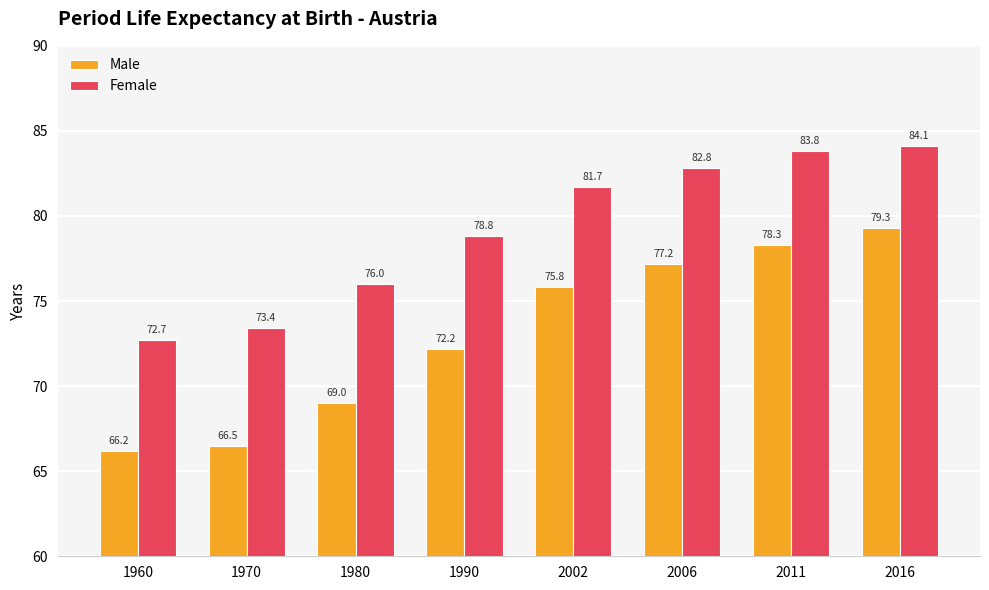

Reading left to right, list all the values displayed in this chart.

Male: 1960=66.2	1970=66.5	1980=69.0	1990=72.2	2002=75.8	2006=77.2	2011=78.3	2016=79.3
Female: 1960=72.7	1970=73.4	1980=76.0	1990=78.8	2002=81.7	2006=82.8	2011=83.8	2016=84.1